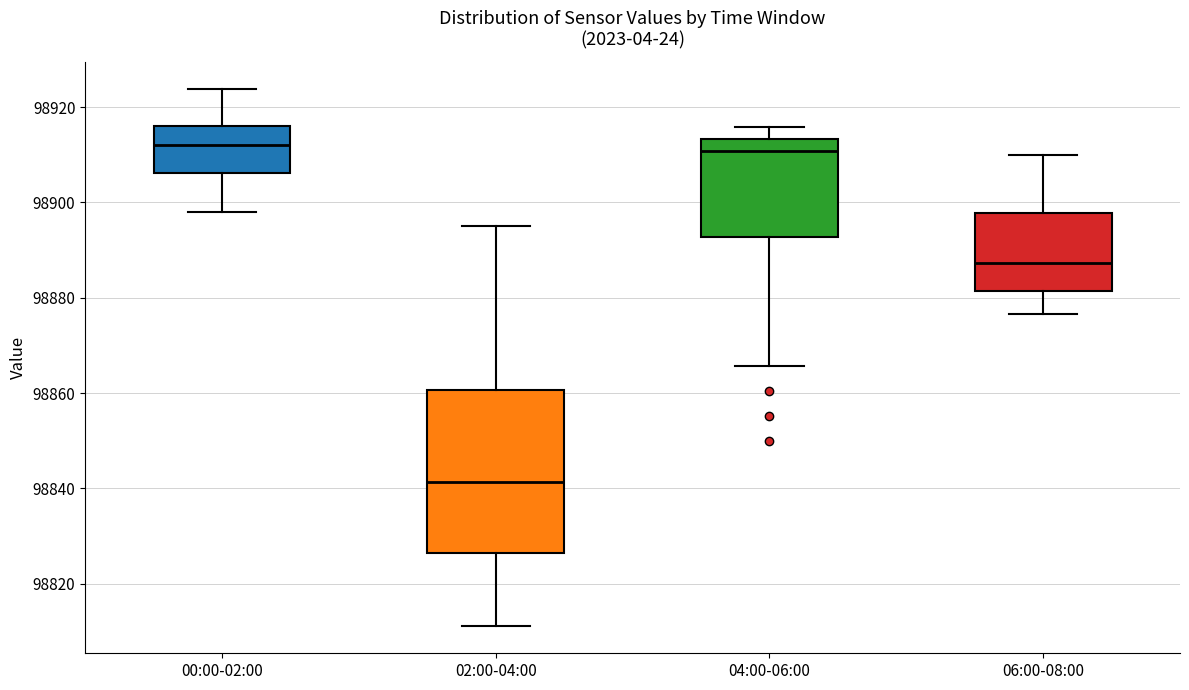

Where does the upper whisker of the box for 00:00-02:00 end on the y-axis? The values are not printed on the chart, so give them approximately, as read against the axis.

98924